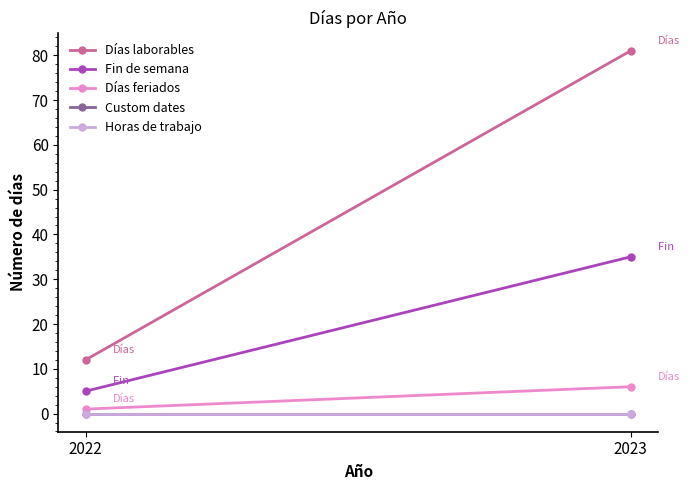

List the series in order of their peak value, highest first.

Días laborables, Fin de semana, Días feriados, Custom dates, Horas de trabajo